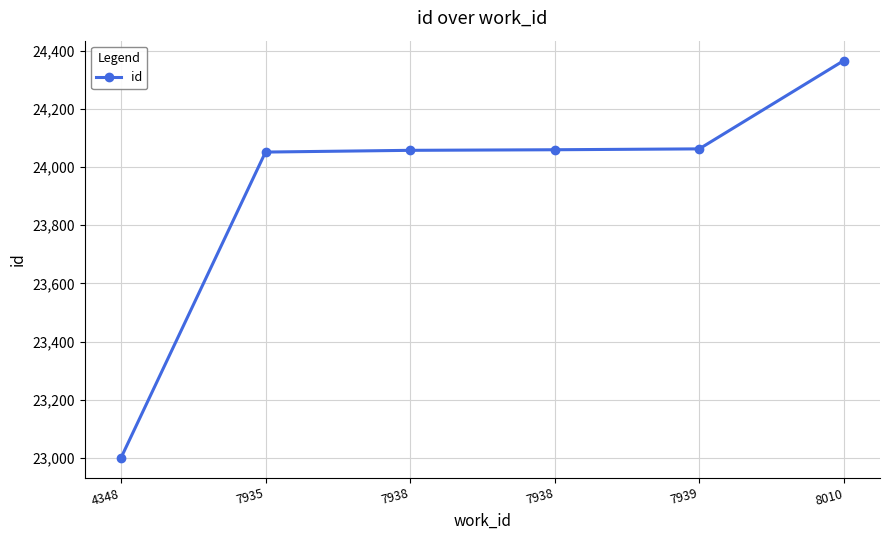

Reading left to right, transcribe all the data shown in this chart.

4348=22999	7935=24052	7938=24058	7938=24060	7939=24063	8010=24367